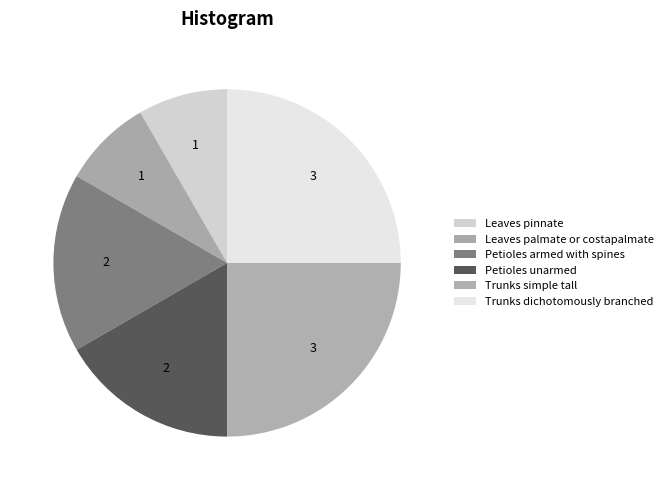

Is there any slice that represents more than half of the pie?

No